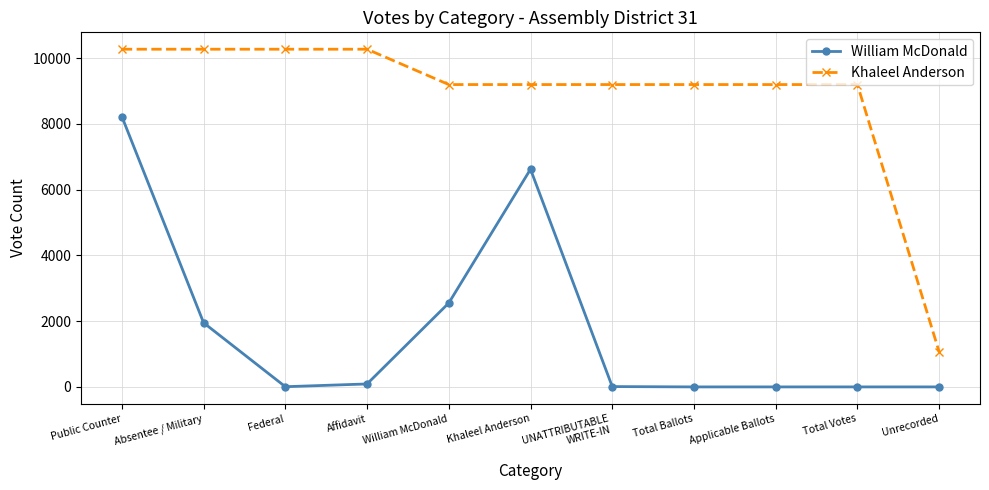

True or false: Khaleel Anderson has a value of 3572 at Affidavit.

False